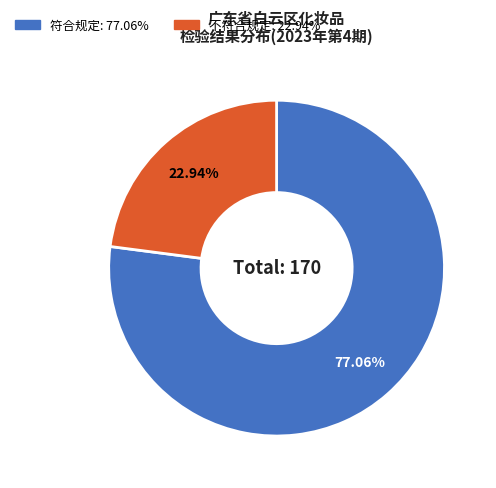

How many segments does this pie chart have?

2